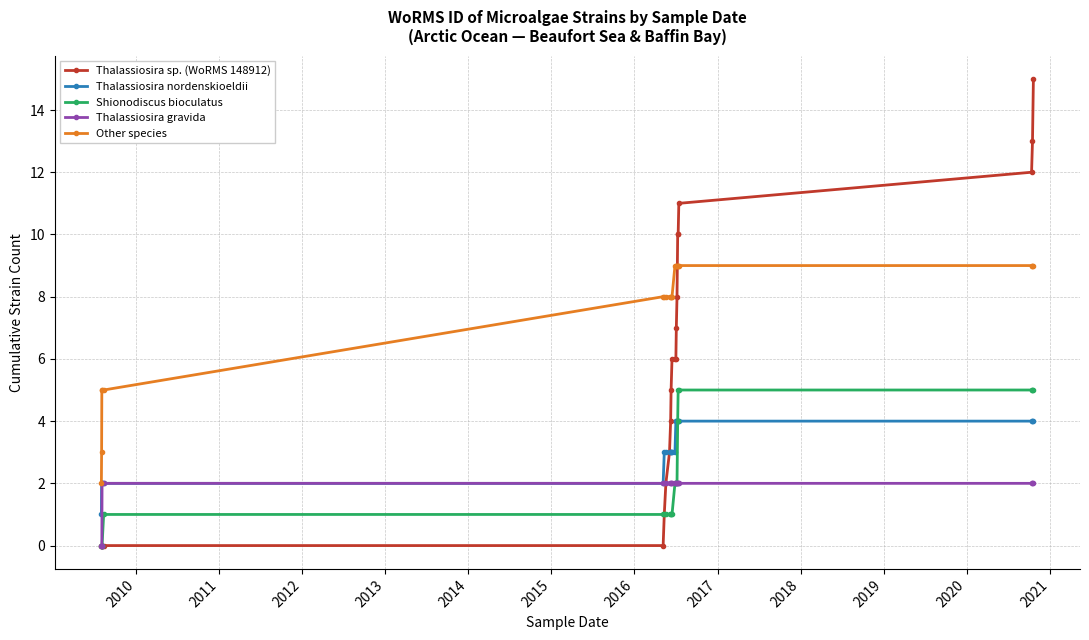

What is the highest value of the Thalassiosira nordenskioeldii series?

4